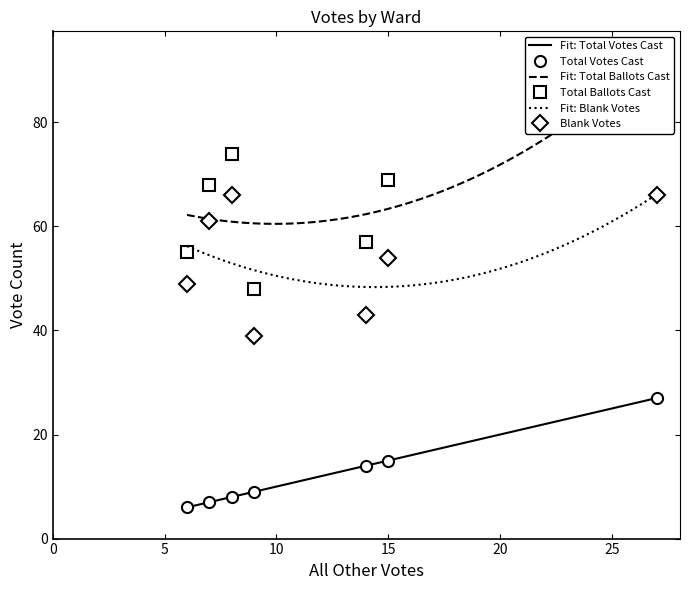

How many distinct data groups are displayed?

3